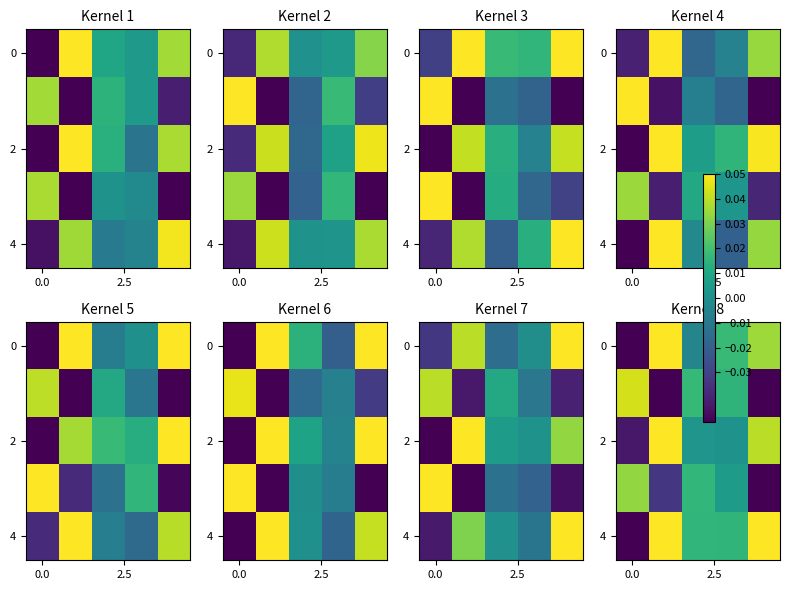

Which has a higher value, 3 or 2?

3